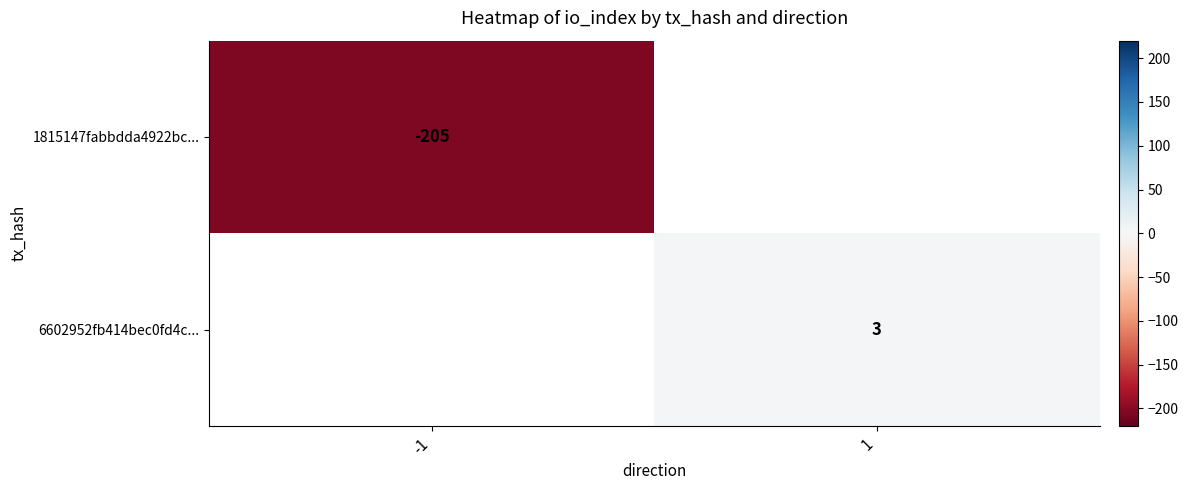

True or false: 1815147fabbdda4922bc... has a value of -63.4 at -1.

False